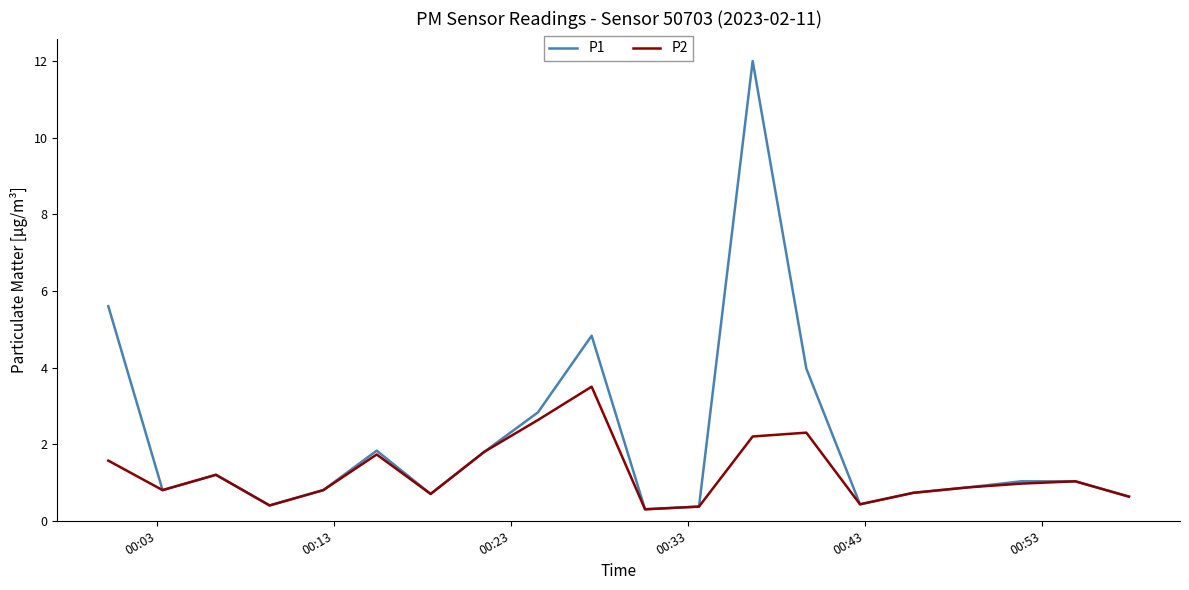

How many values in the P1 series are below 1?

10